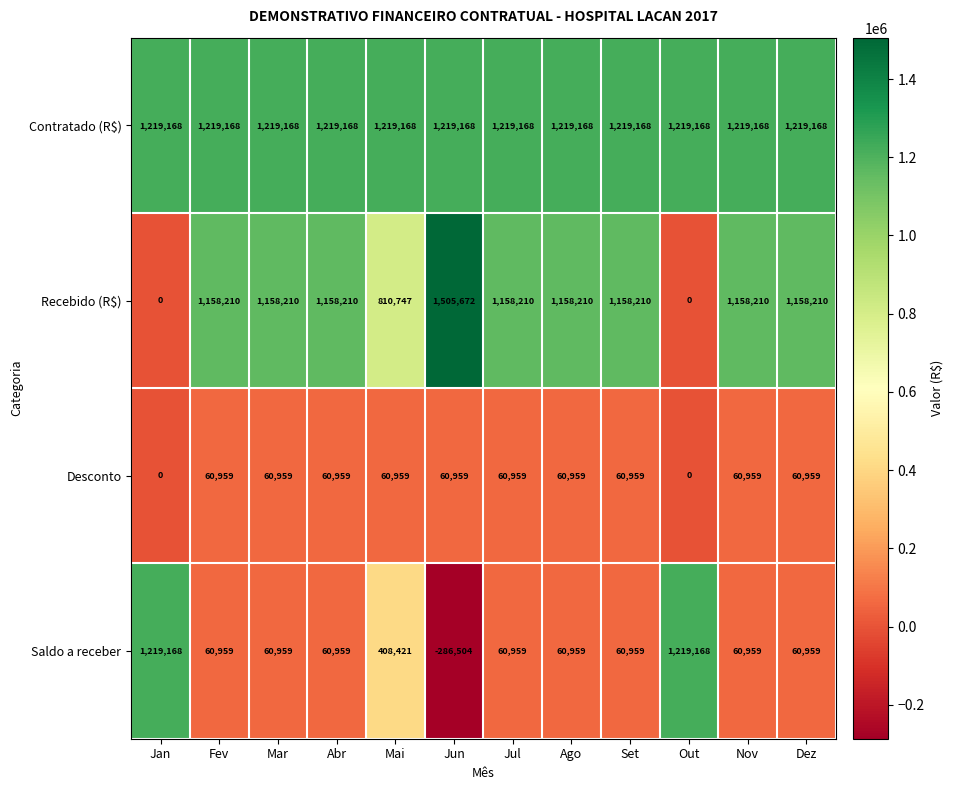

What value does the Recebido (R$) series have at Ago, to the nearest 100?

1158200